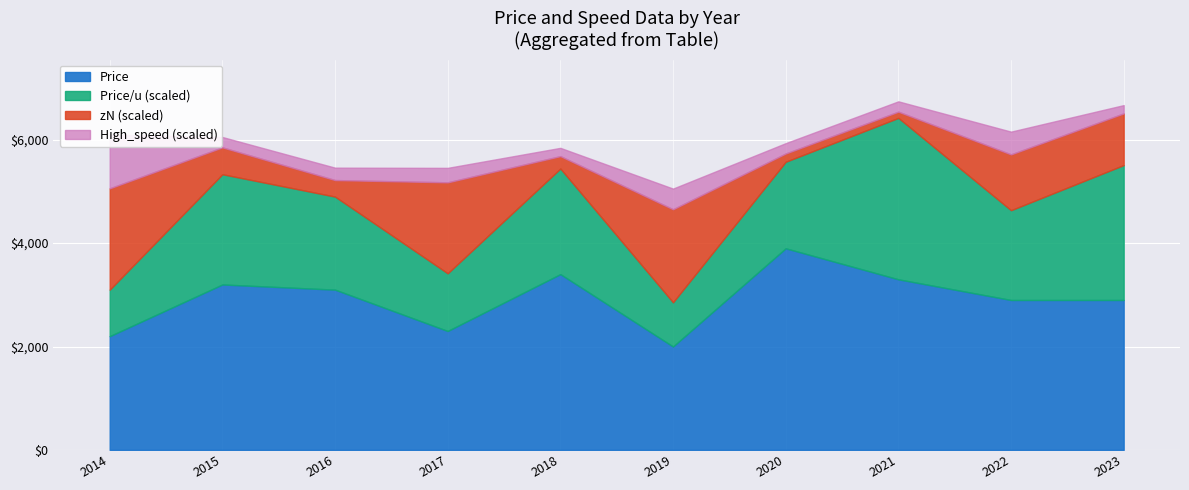

At which label does Price reach its minimum?

2019